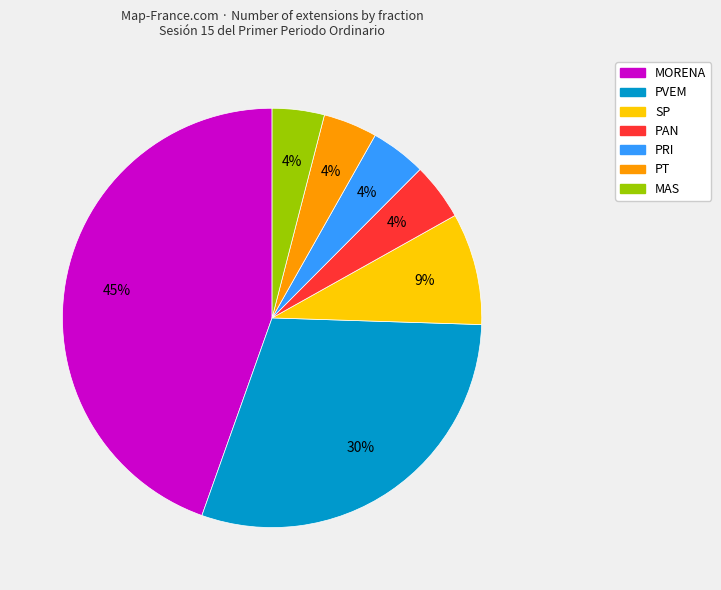

Is there any slice that represents more than half of the pie?

No